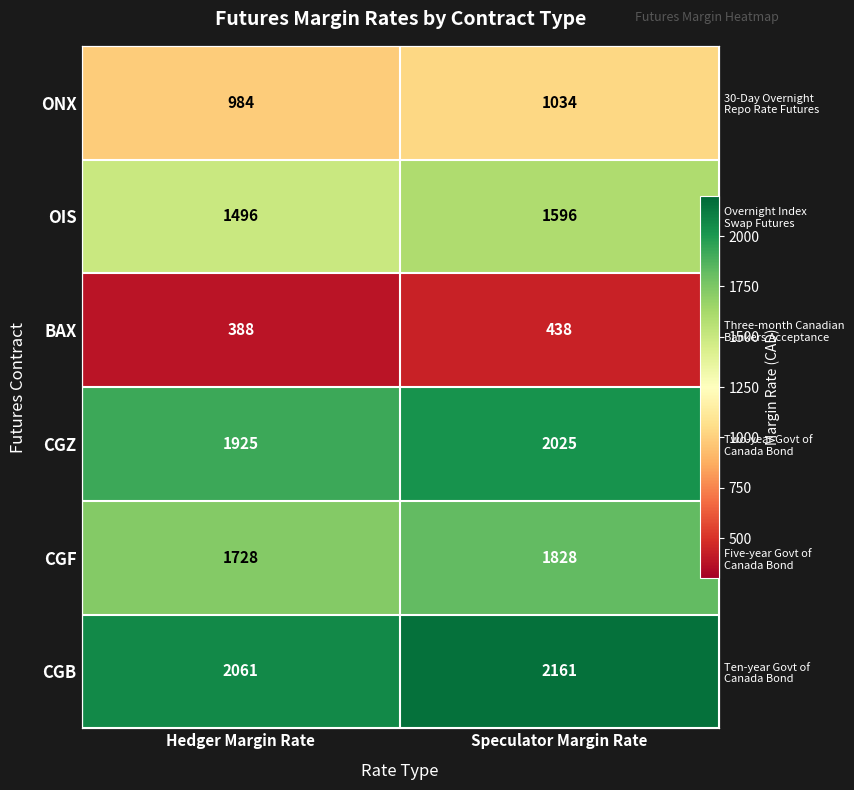

Which series has the widest spread of values?

OIS